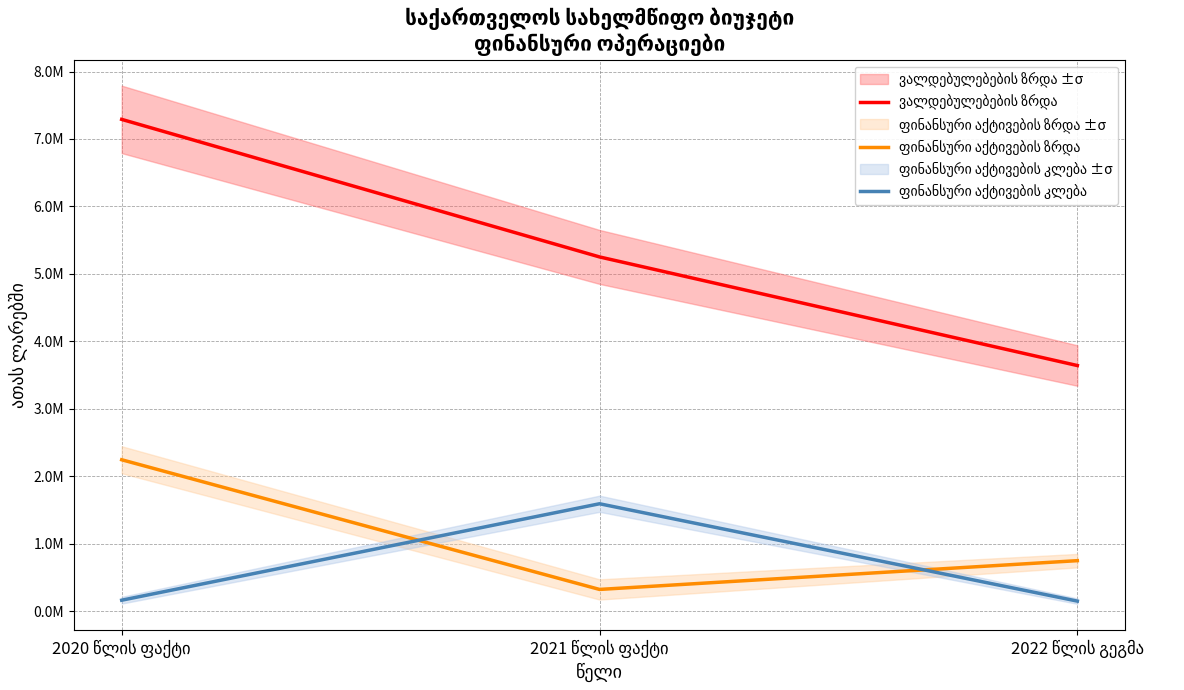

Which series changed the most between 2020 წლის ფაქტი and 2021 წლის ფაქტი?

ვალდებულებების ზრდა